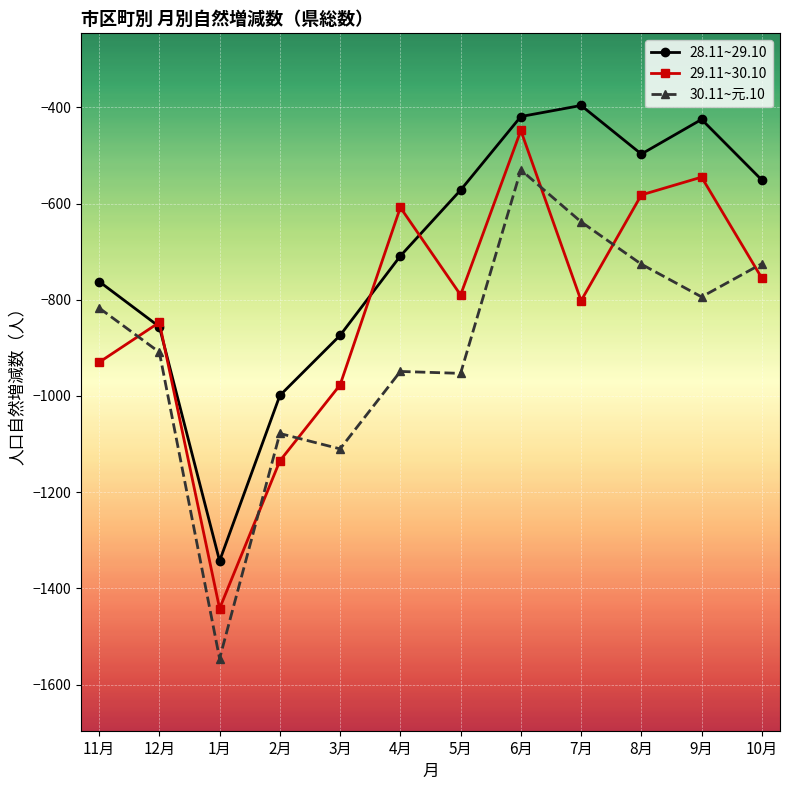

What is the maximum value shown in the chart?

-396